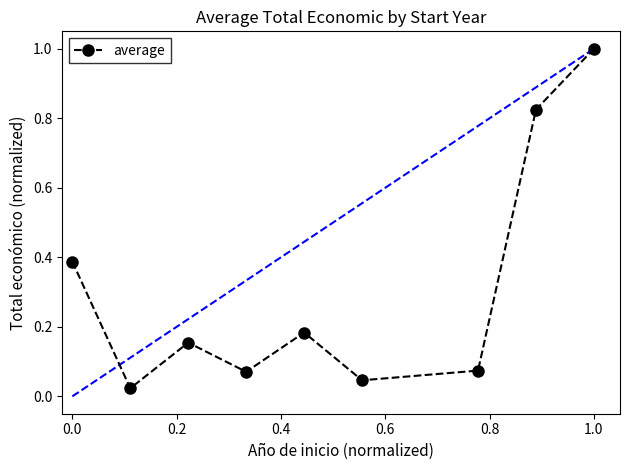

What is the greatest value displayed?

1.0